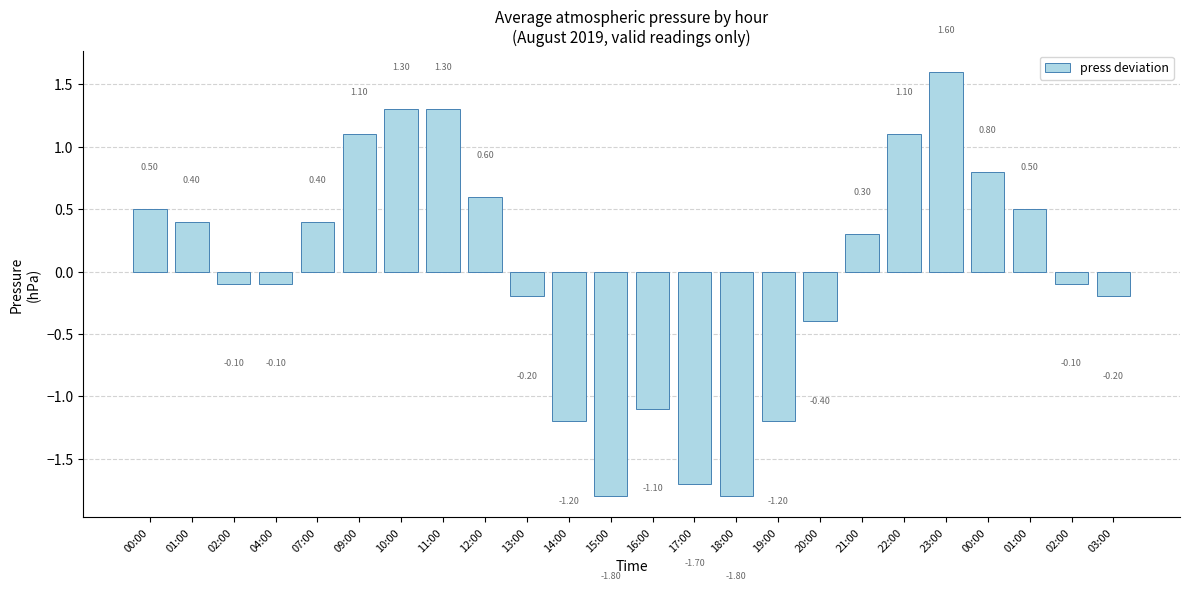

How many bars are there in total?

24